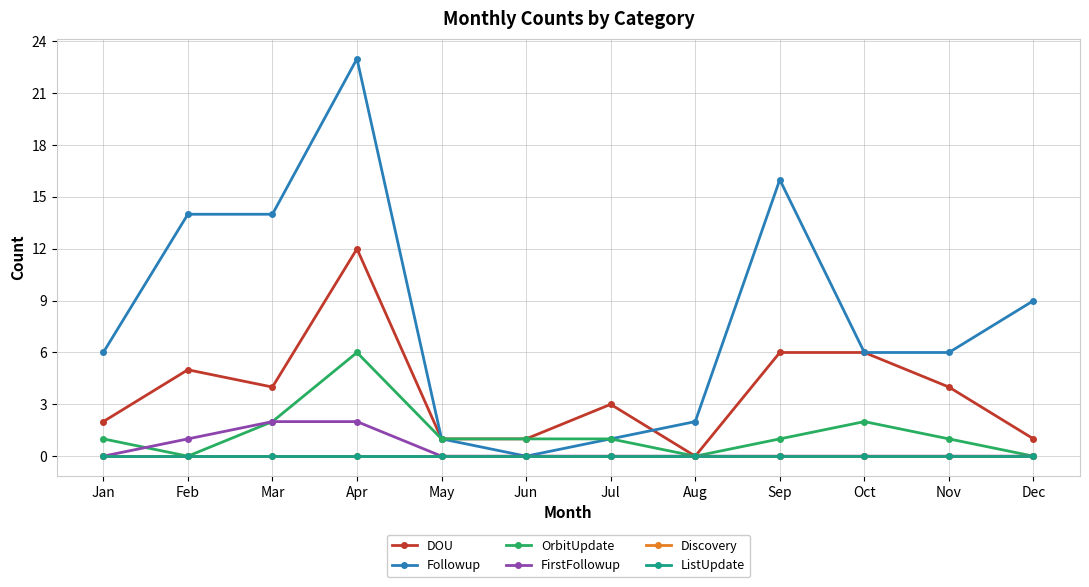

How many lines are shown in the chart?

6